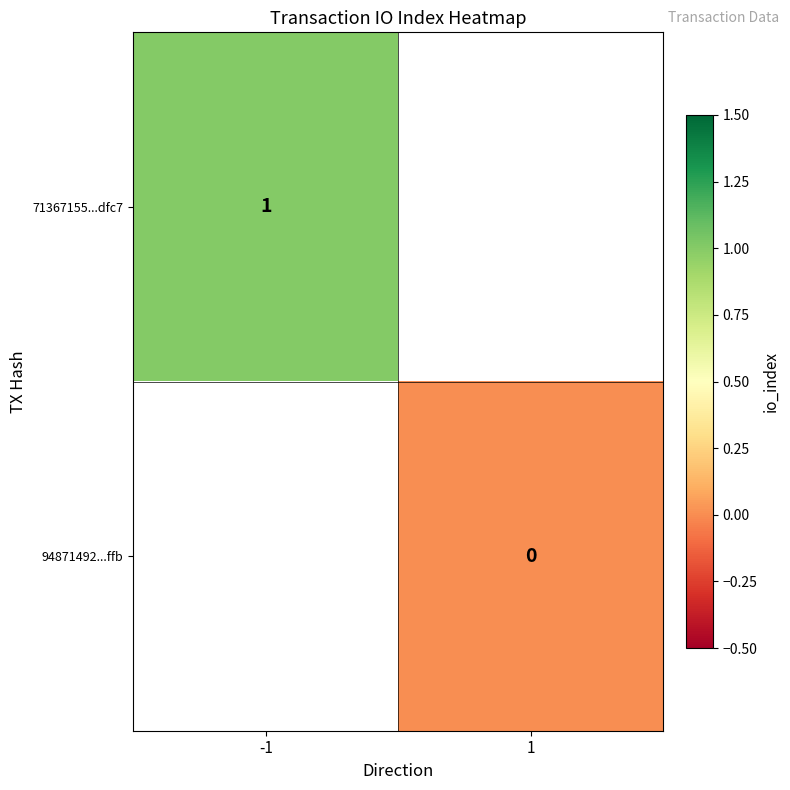

True or false: 71367155...dfc7 has a value of 1 at -1.

True